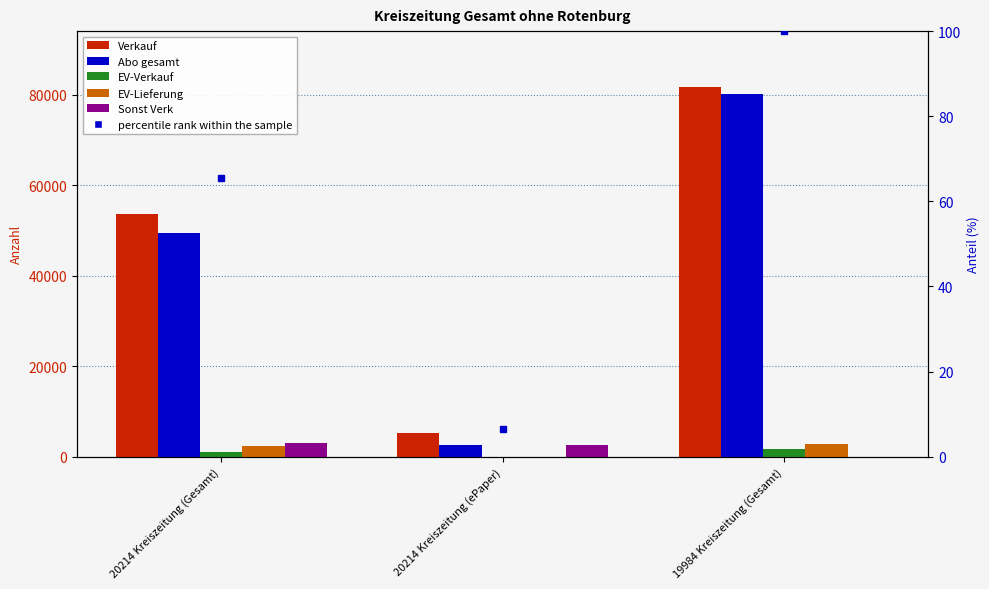

What is the label of the 2nd bar from the right?

20214 Kreiszeitung (ePaper)